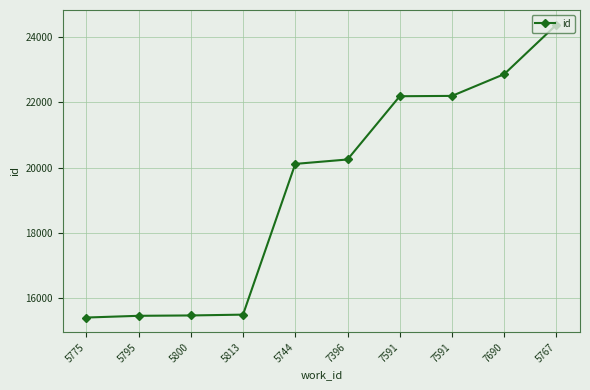

How many distinct data groups are displayed?

1